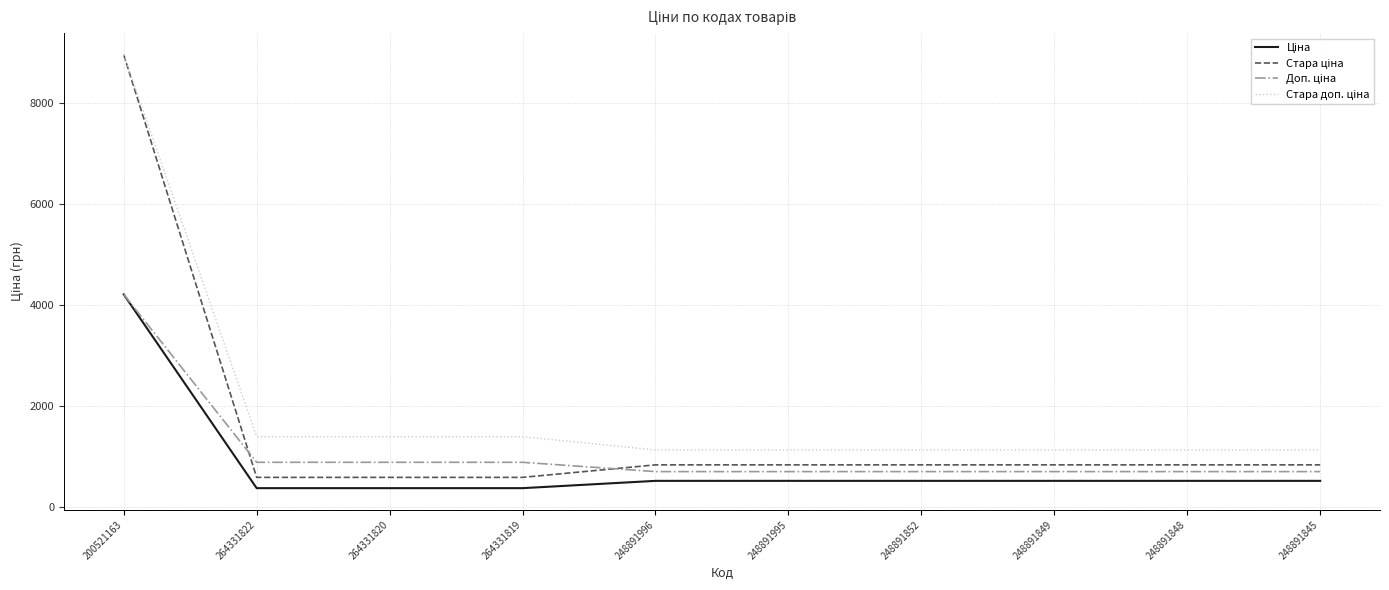

What is the spread (max minus min) of values at 264331822?

1018.1